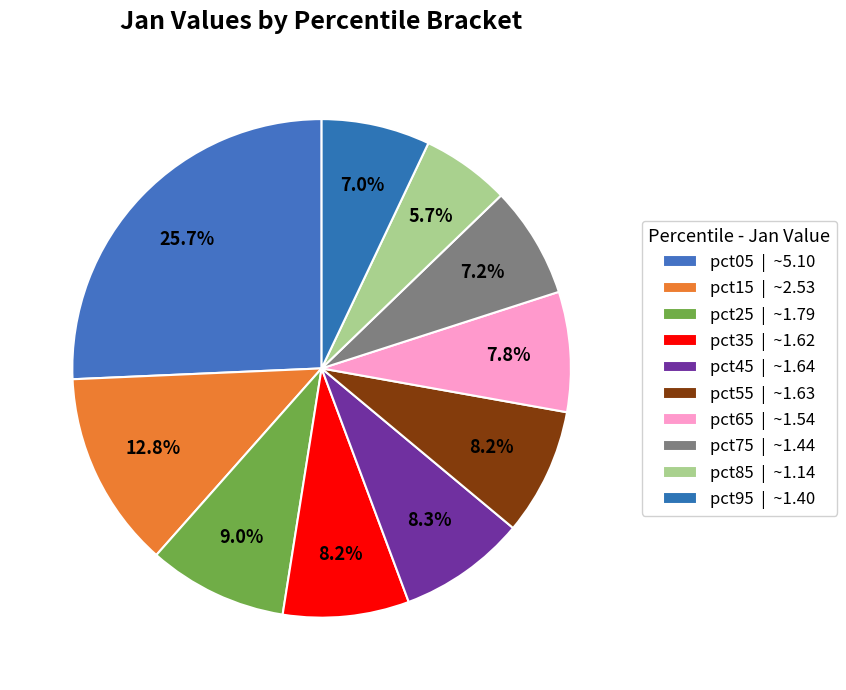

Count the number of slices in the pie.

10